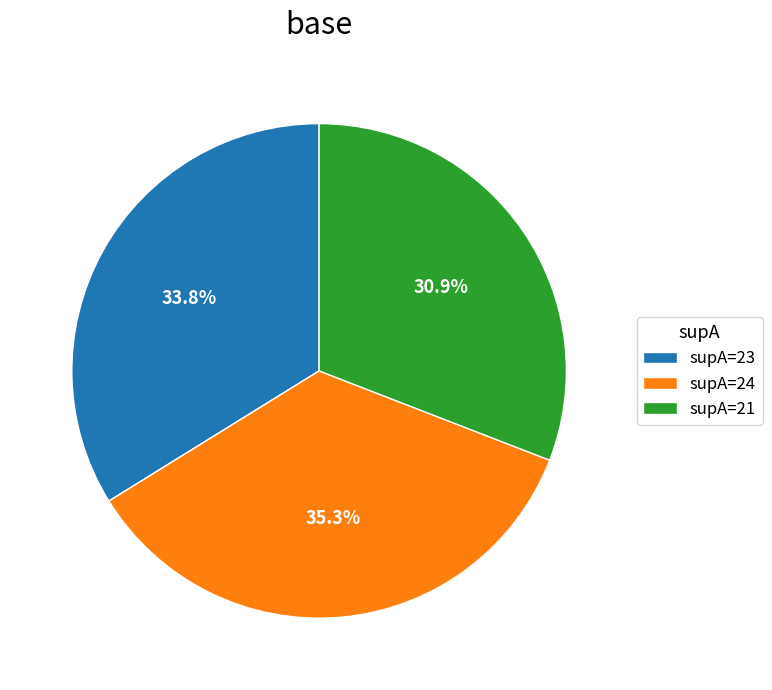

Rank the categories by value from lowest to highest.

supA=21, supA=23, supA=24